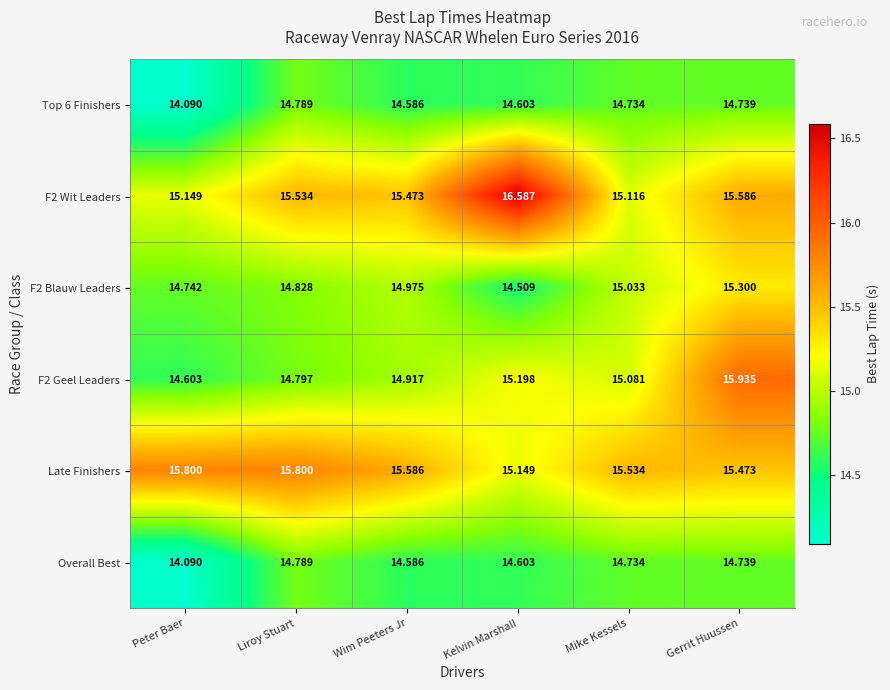

At which label is Overall Best closest to 14?

Peter Baer